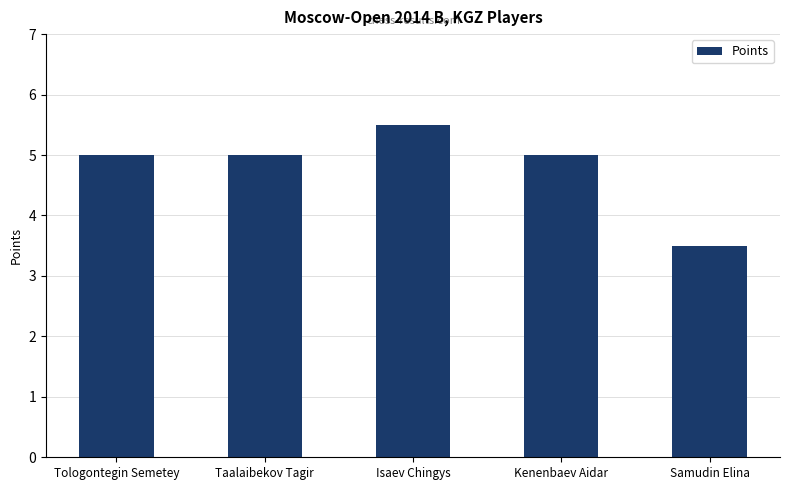

What position from the right is Samudin Elina?

1